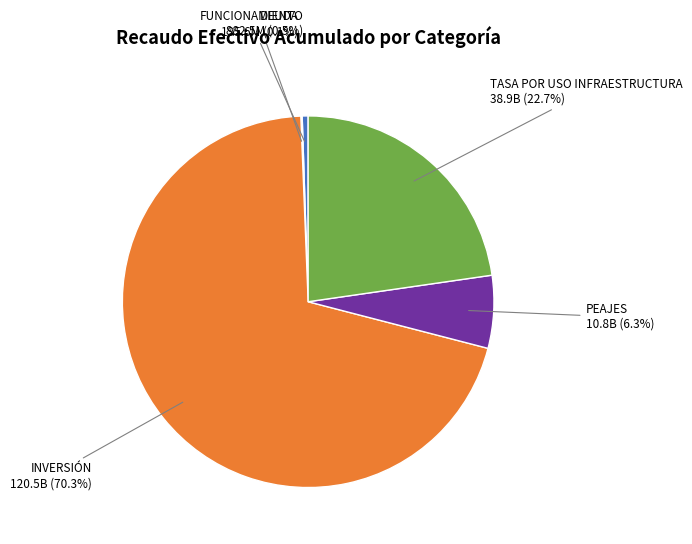

Is there any slice that represents more than half of the pie?

Yes